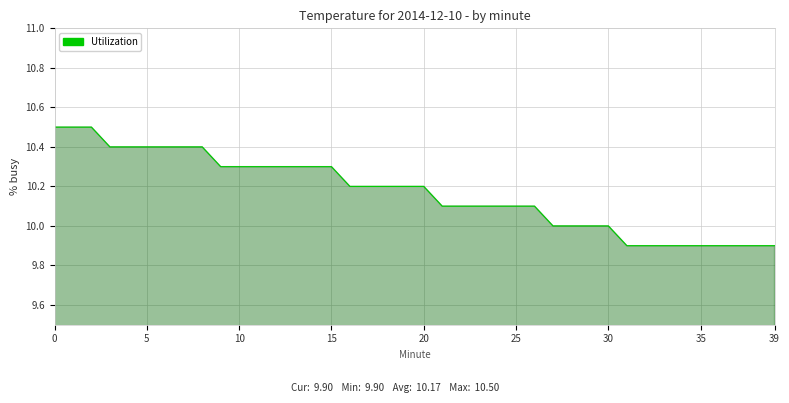

How many distinct data groups are displayed?

1